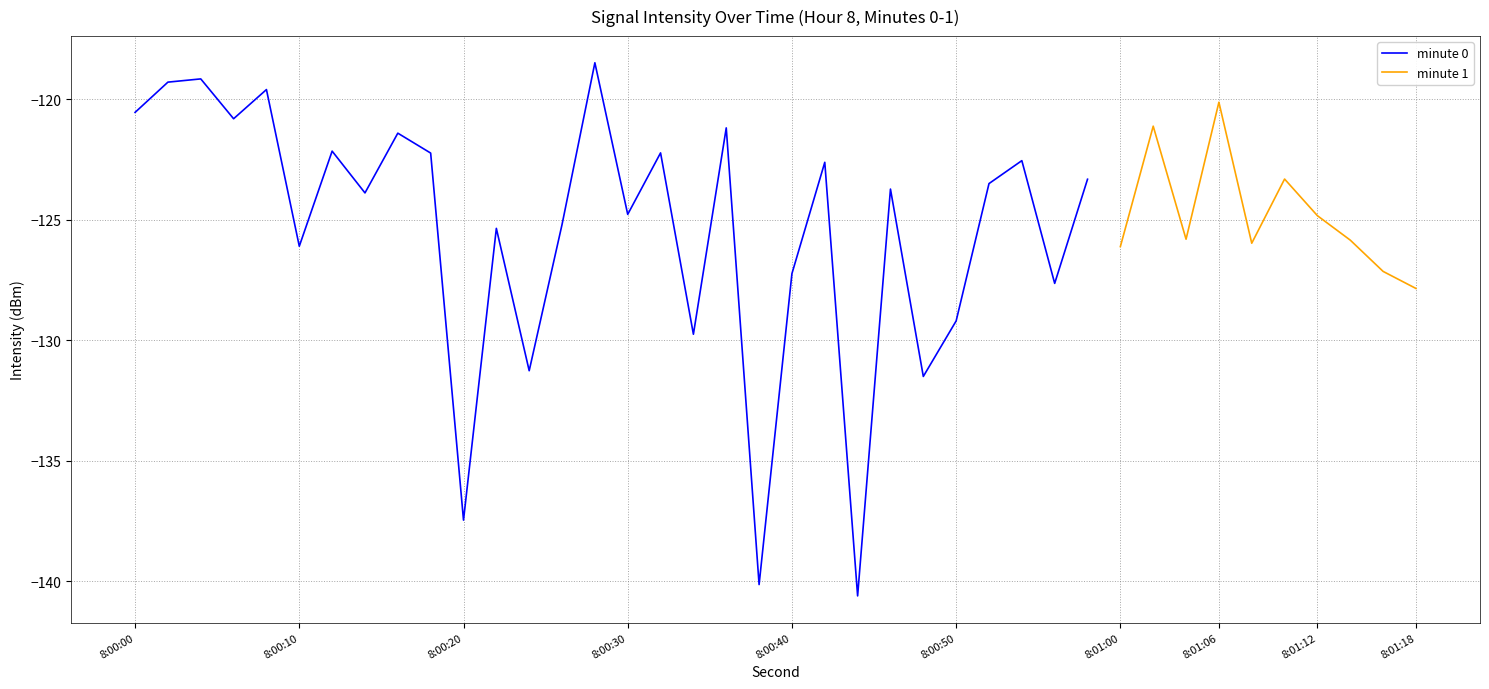

Is it true that the value at 8 is -192.0?

False